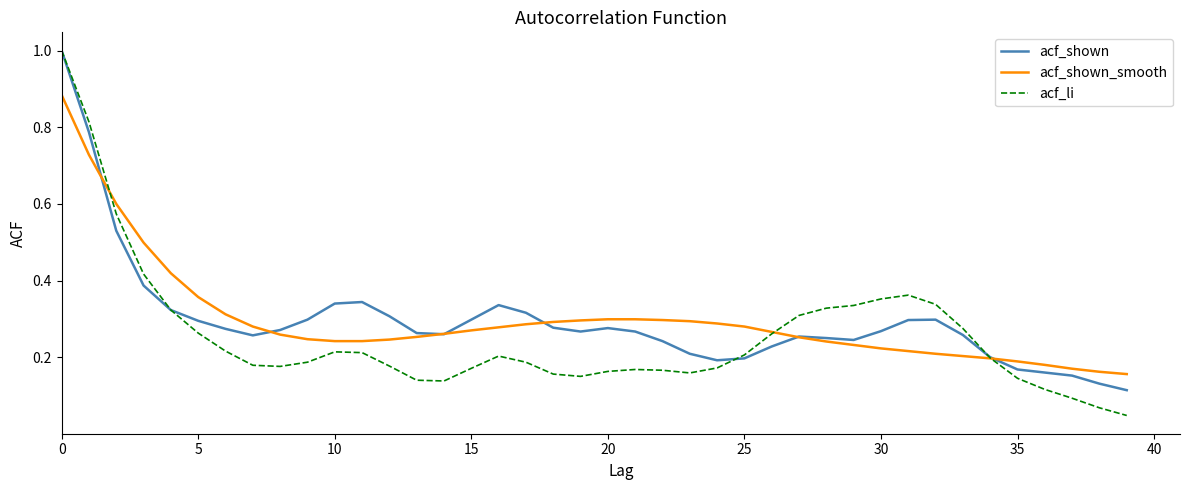

Which series has the largest range (max minus min)?

acf_li